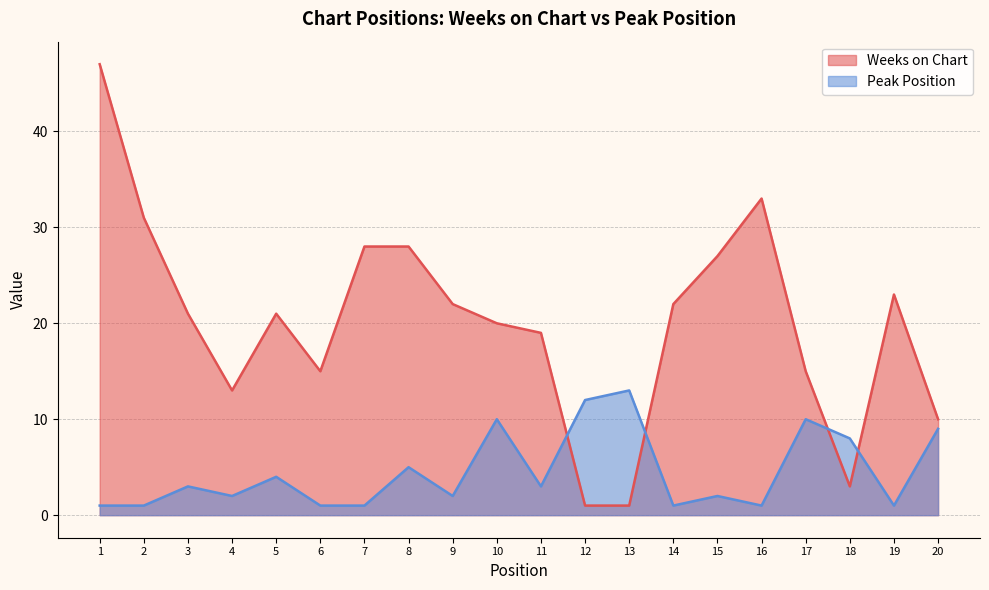

True or false: Weeks on Chart has more than 1 interior local peaks.

True